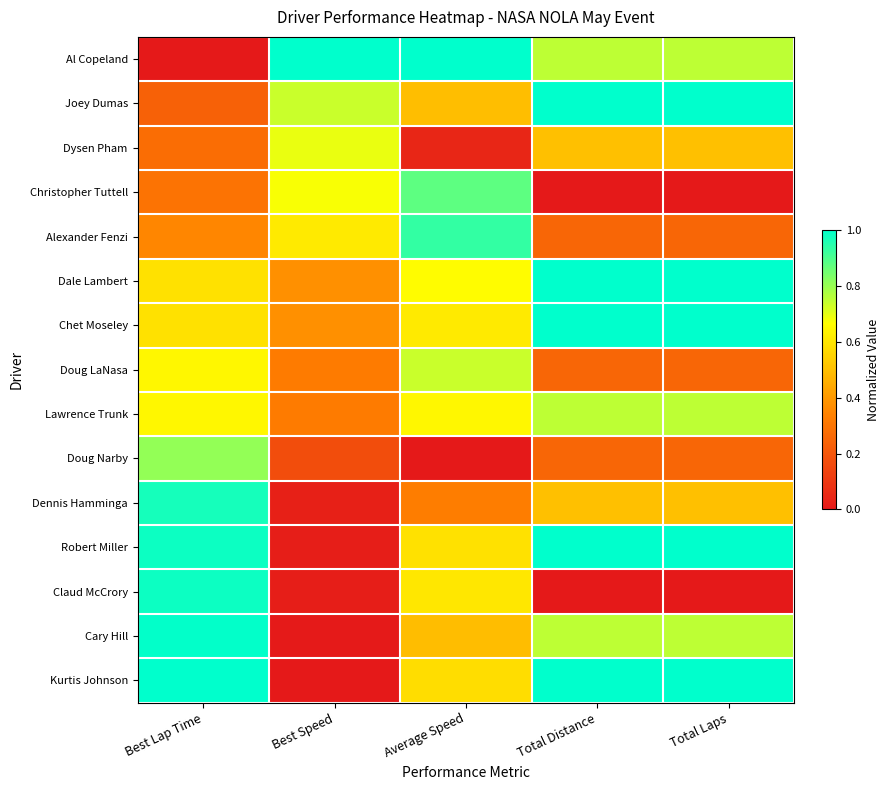

At how many categories does at least one series exceed 0?

5